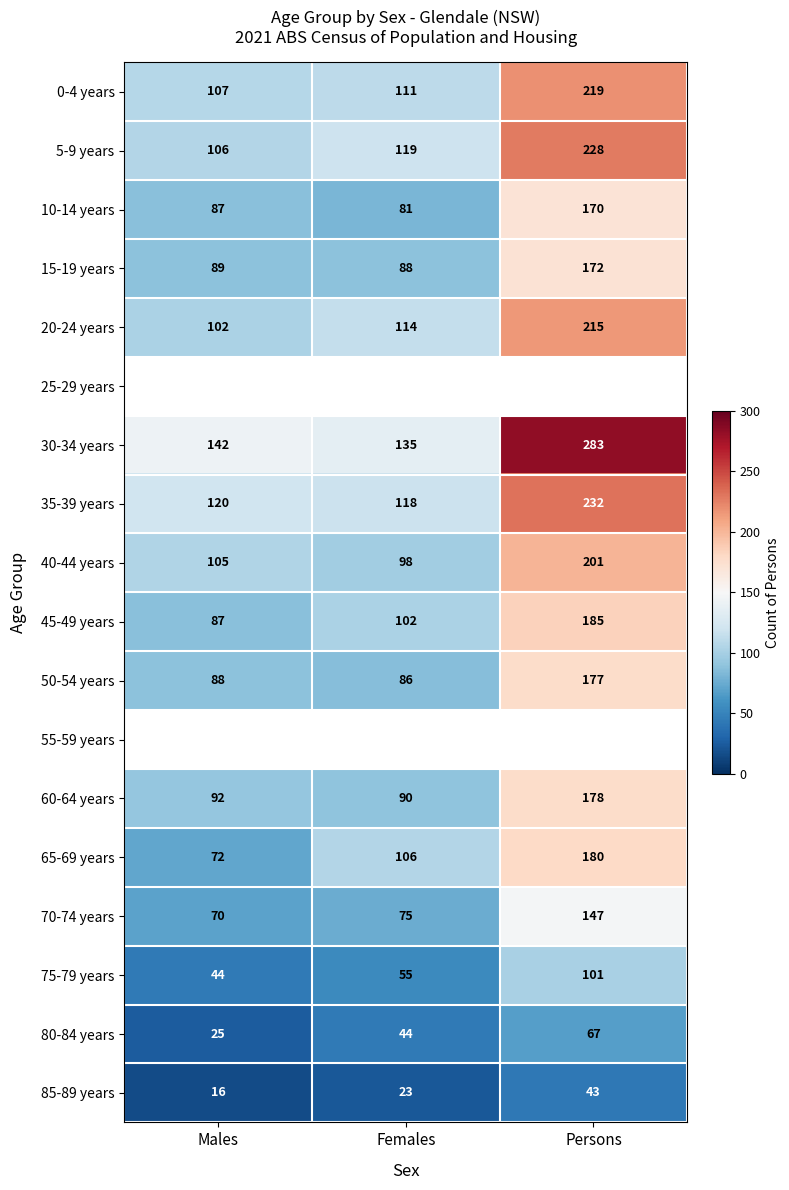

Read the 30-34 years value at Females, to the nearest 50.

150